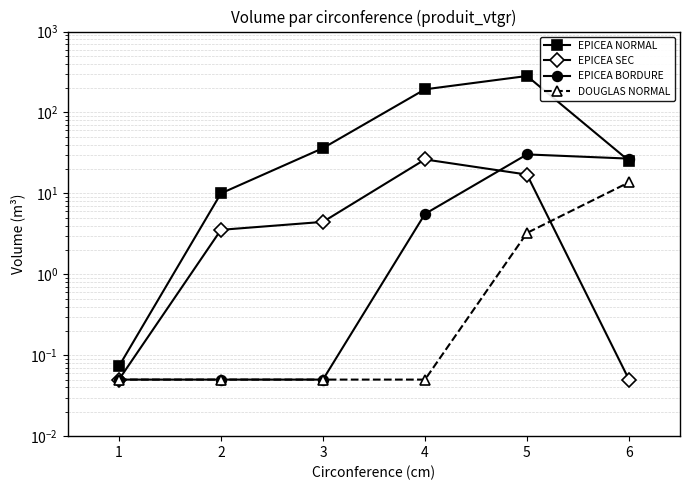

The DOUGLAS NORMAL series shows 0.0 at 4. True or false?

False